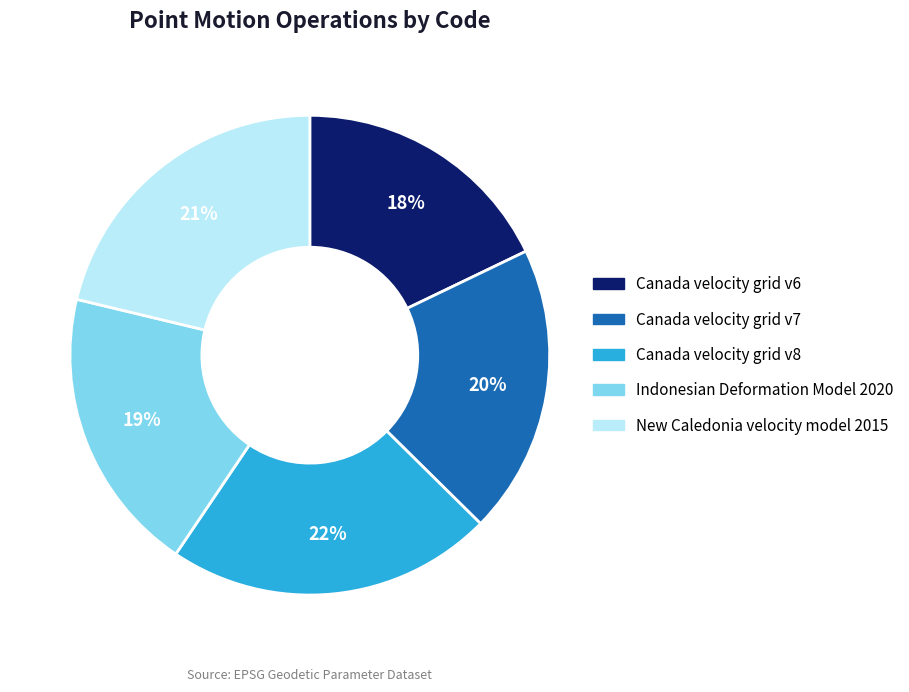

The Indonesian Deformation Model 2020 slice represents 19% of the pie. True or false?

True